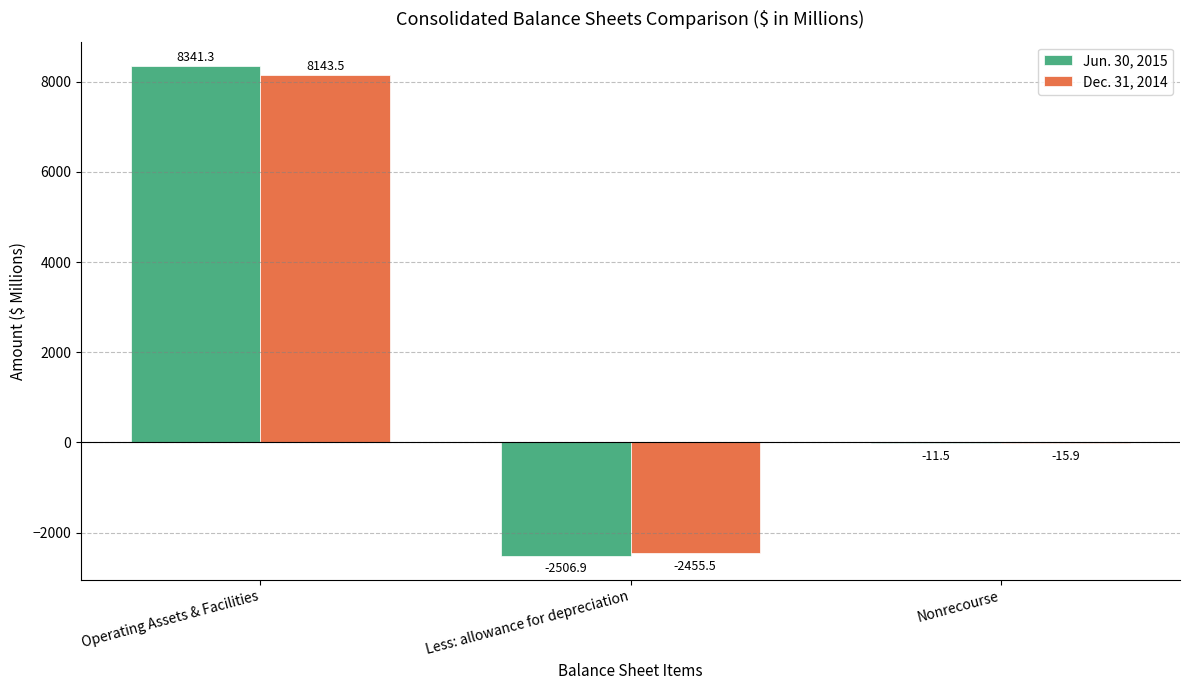

Which label corresponds to the largest value in the chart?

Operating Assets & Facilities